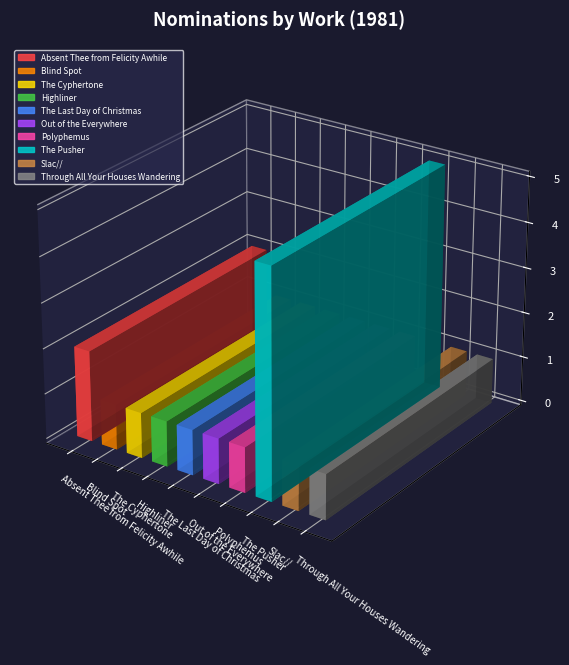

True or false: the data shows 1 at Highliner.

False